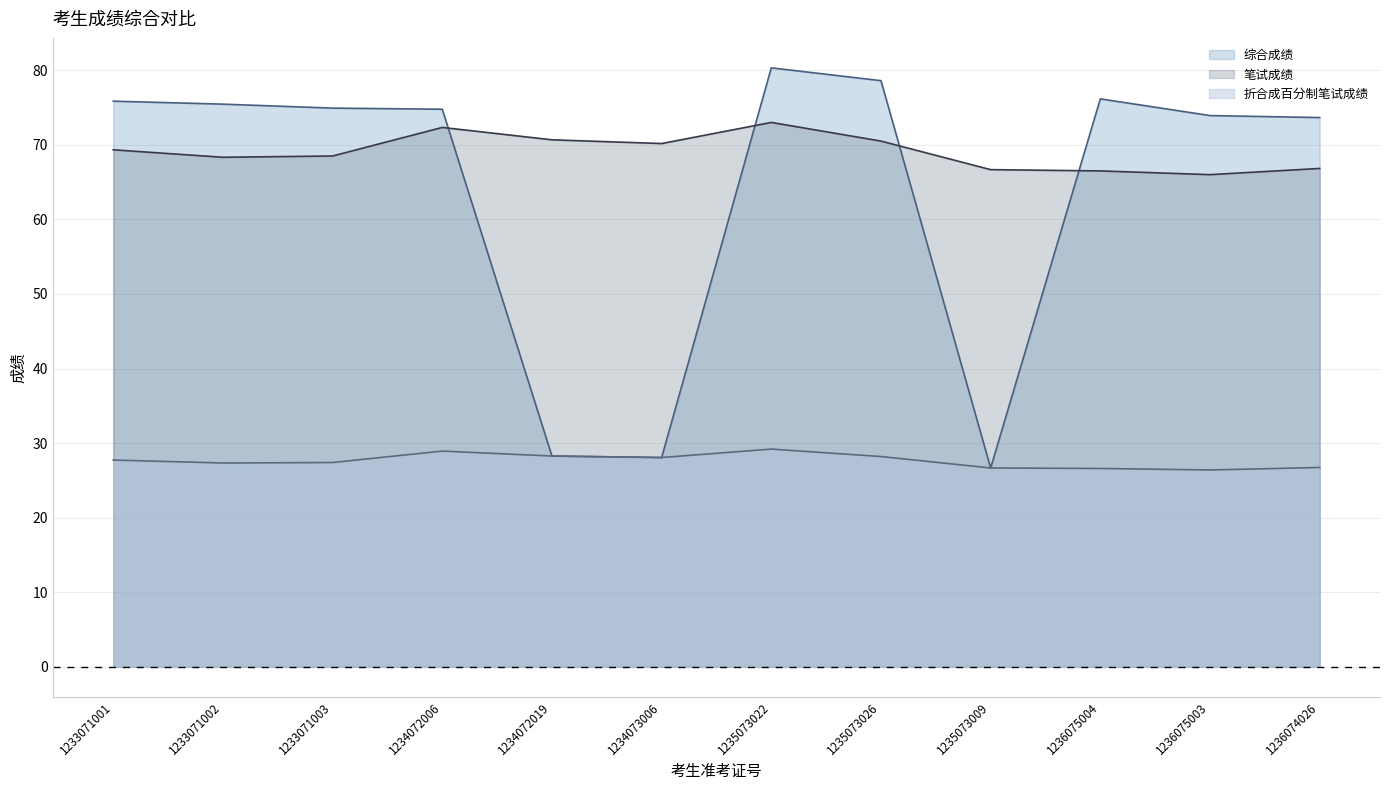

How many data points in 笔试成绩 are above 69?

6